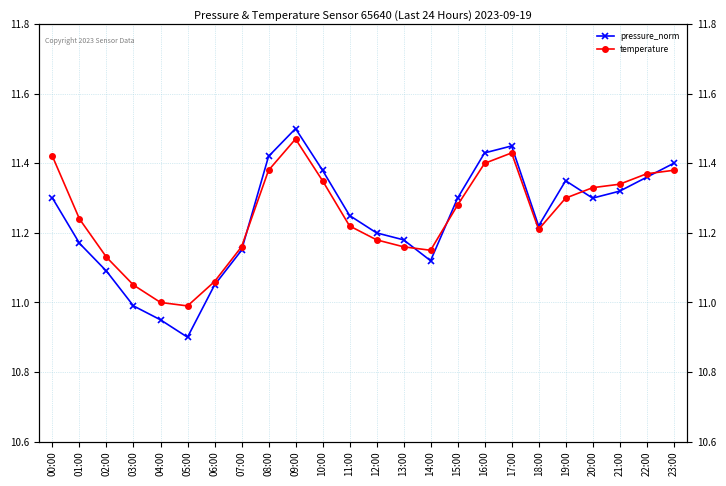

Between 05:00 and 16:00, which series saw the biggest shift?

pressure_norm